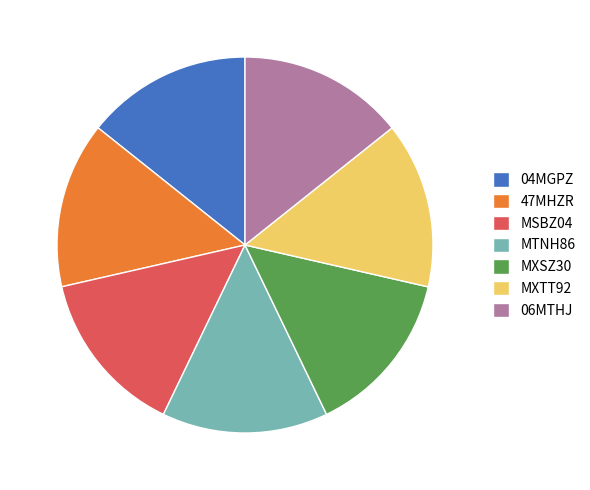

True or false: MXTT92 accounts for 14% of the total.

True